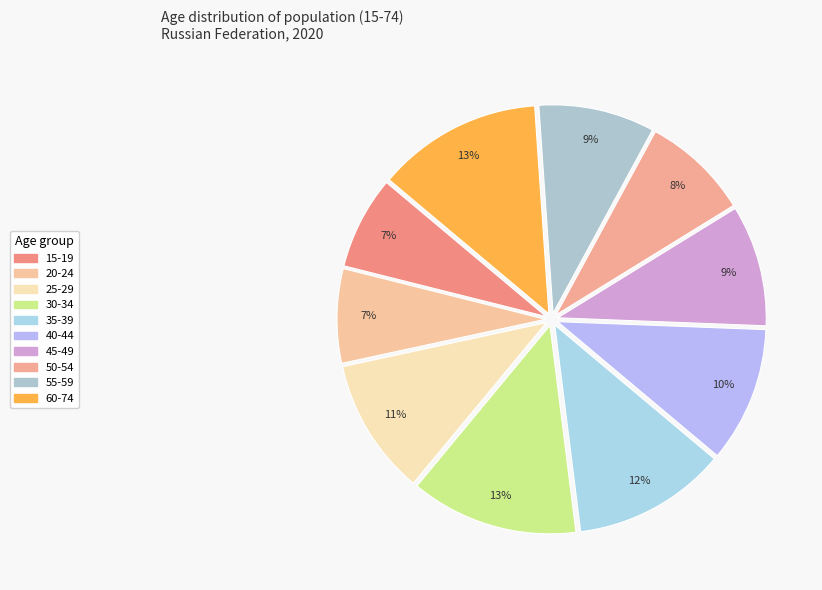

What is the smallest slice in the pie chart?

15-19